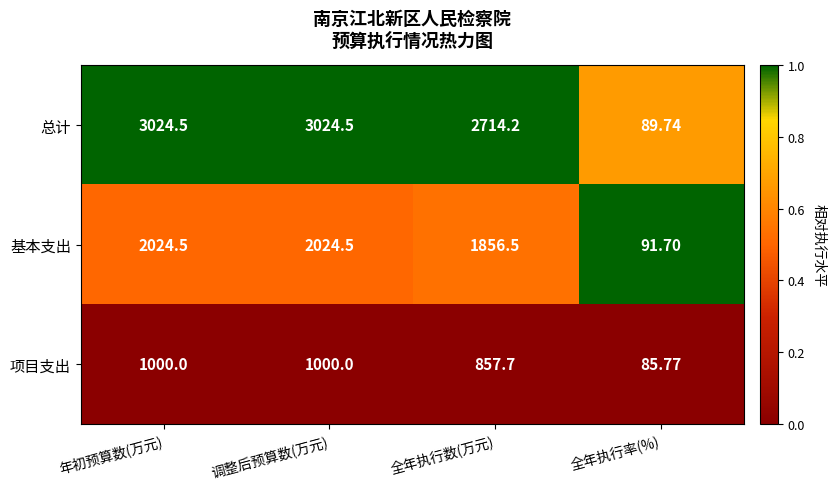

List the series in order of their peak value, highest first.

总计, 基本支出, 项目支出